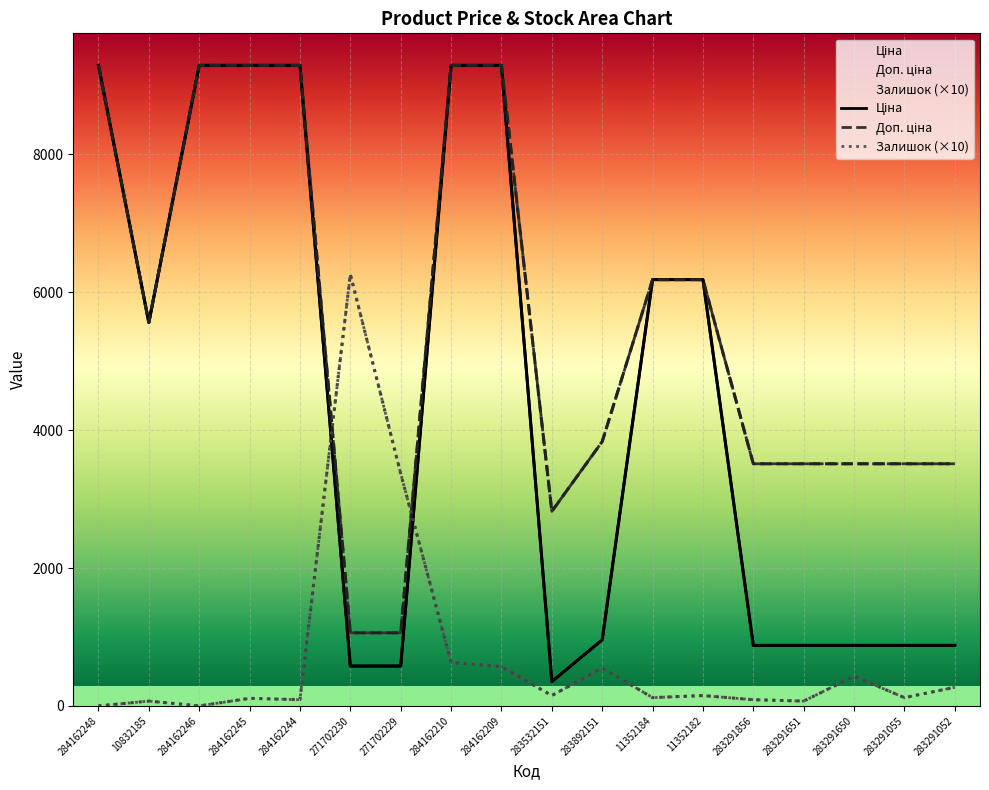

What is the label of the 17th point from the left?

283291055